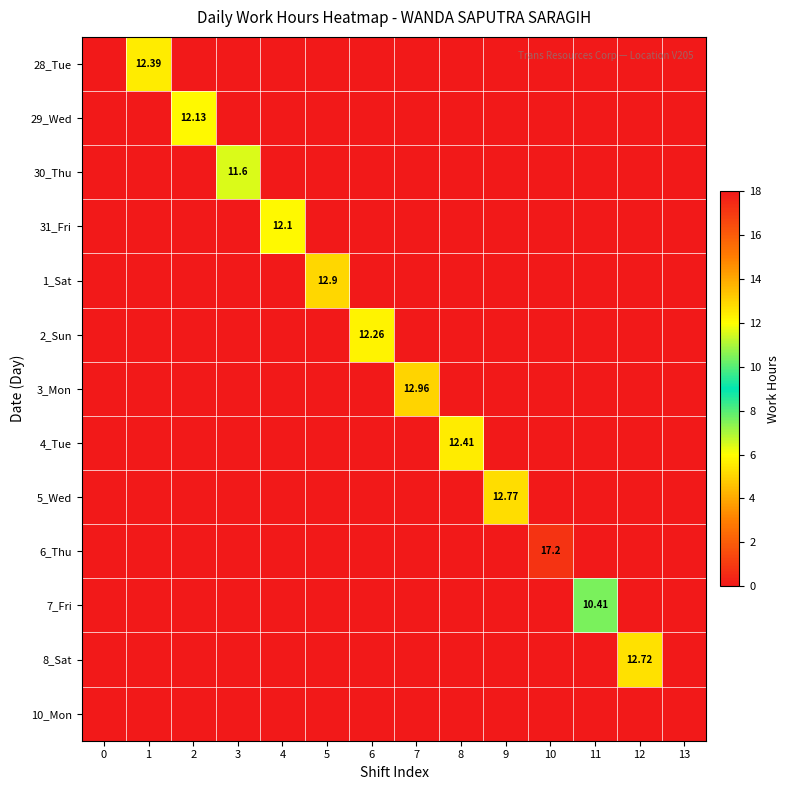

What is the maximum value shown in the chart?

17.2